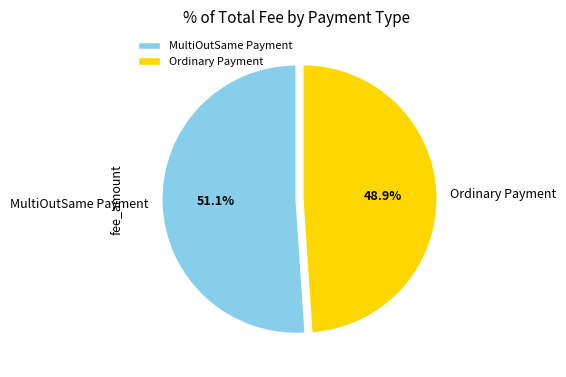

To the nearest percent, what is the difference between the Ordinary Payment and MultiOutSame Payment slice percentages?

2%